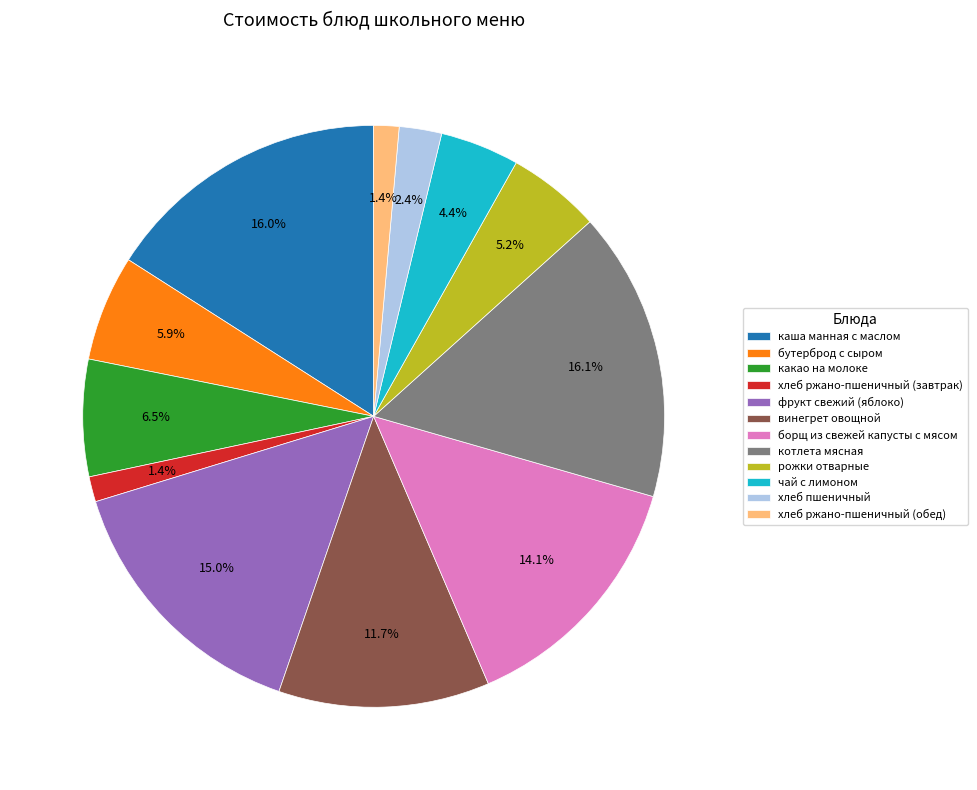

Do хлеб пшеничный and борщ из свежей капусты с мясом together represent more than half of the pie?

No